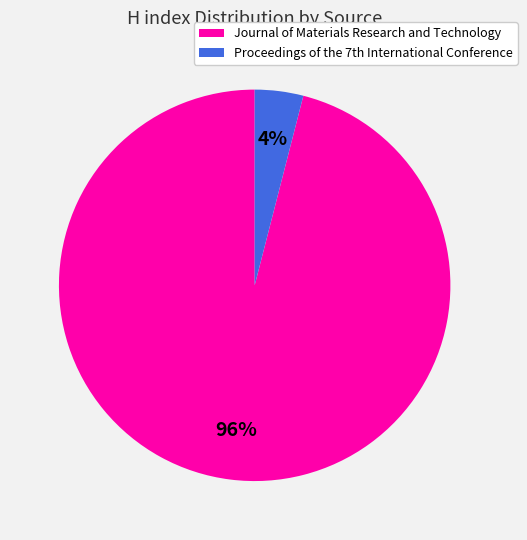

Rank the categories by value from highest to lowest.

Journal of Materials Research and Technology, Proceedings of the 7th International Conference